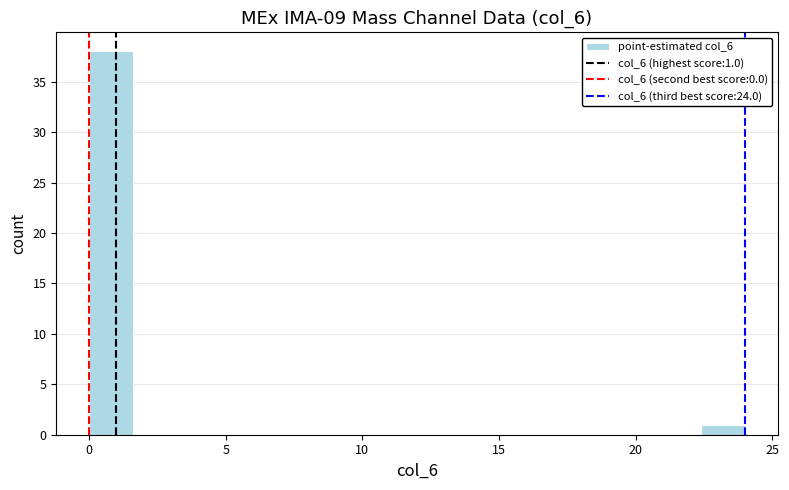

Around what value on the x-axis is the tallest bar? Give the approximate position of its centre, as read against the axis.

1.0